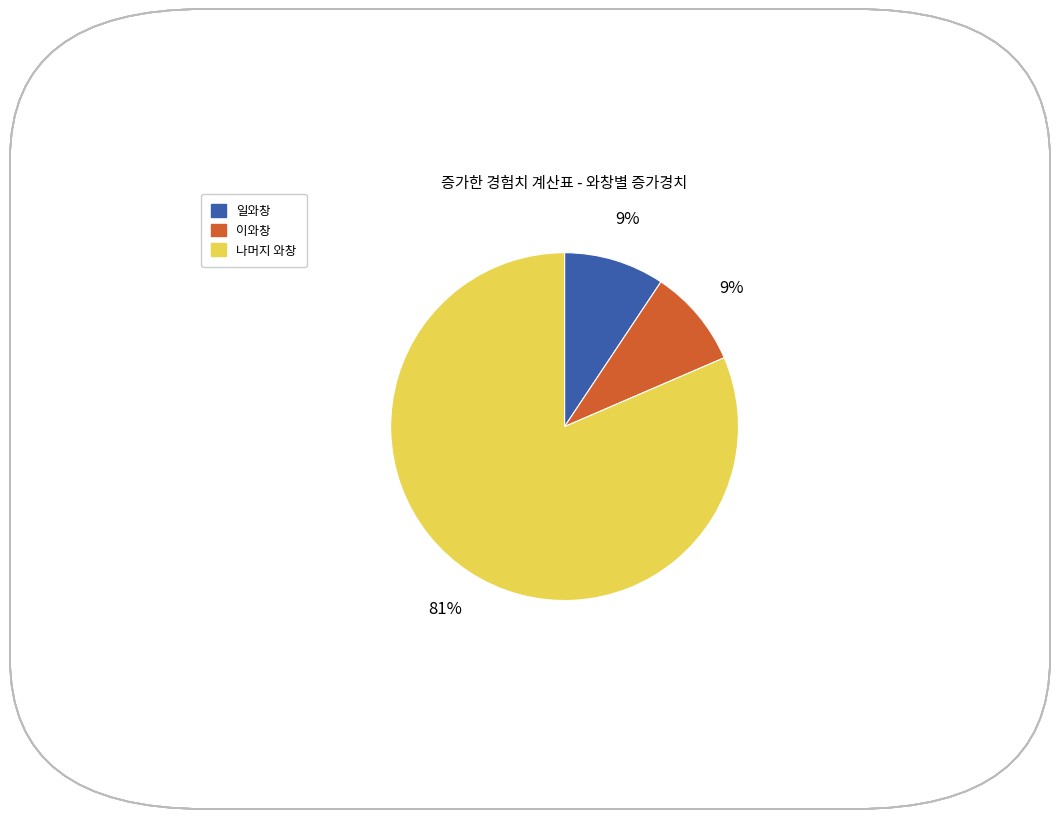

To the nearest percent, what is the average slice percentage?

33%